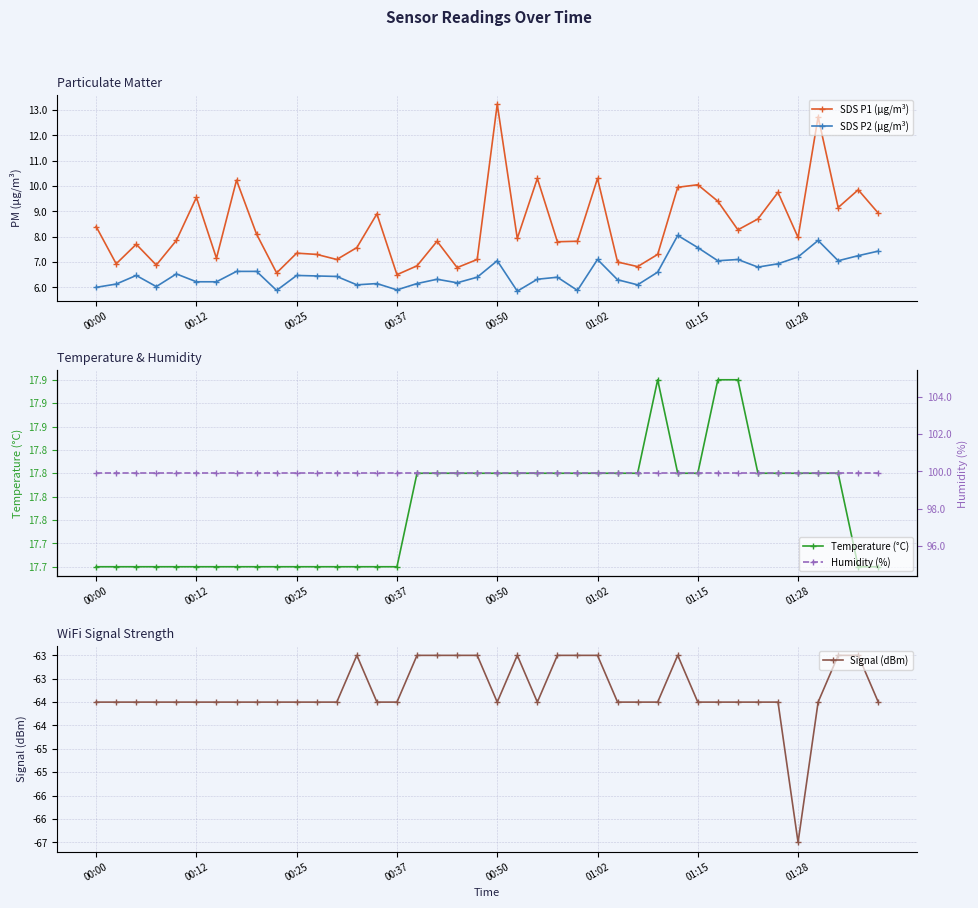

Which category has the highest value in the Signal (dBm) series?

13